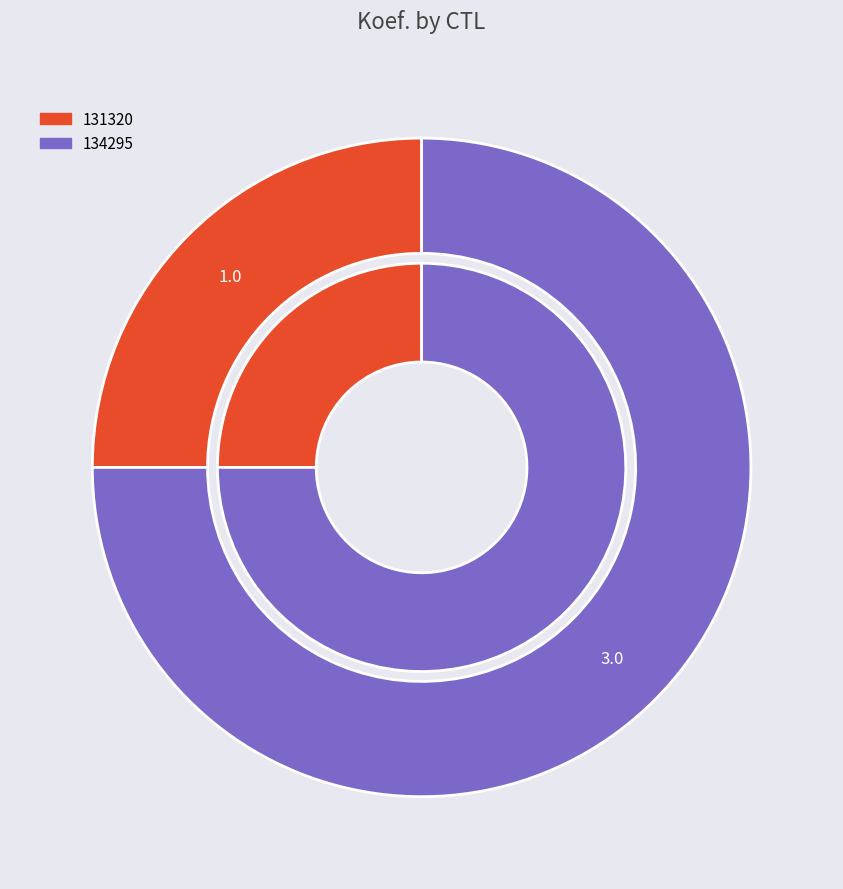

Is there any slice that represents more than half of the pie?

Yes